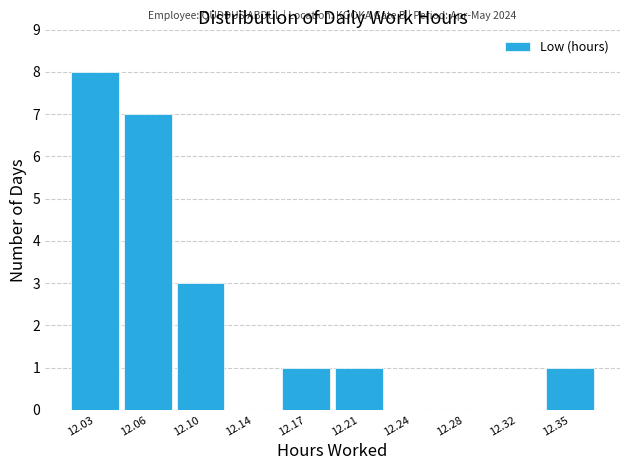

Reading right to left, transcribe all the data shown in this chart.

12.35=1	12.32=0	12.28=0	12.24=0	12.21=1	12.17=1	12.14=0	12.10=3	12.06=7	12.03=8